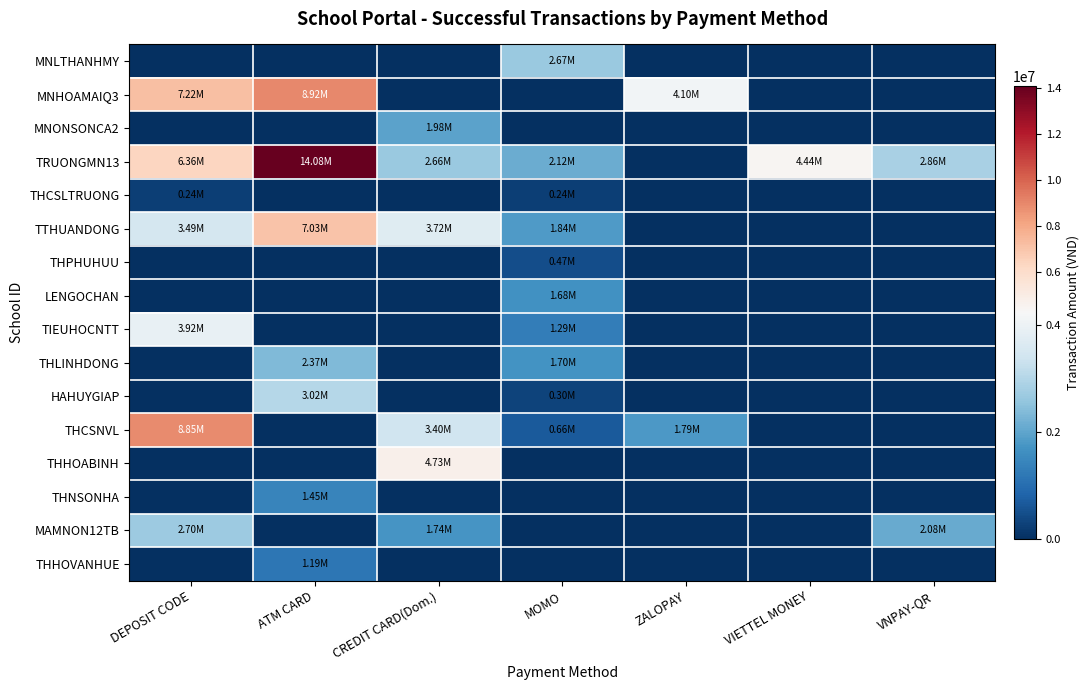

What is the difference between the highest and lowest values at VNPAY-QR?

2859255